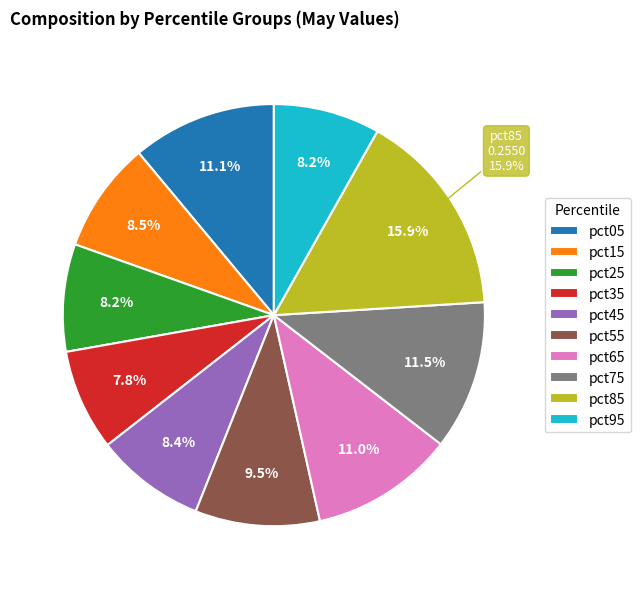

Which slice is the largest?

pct85